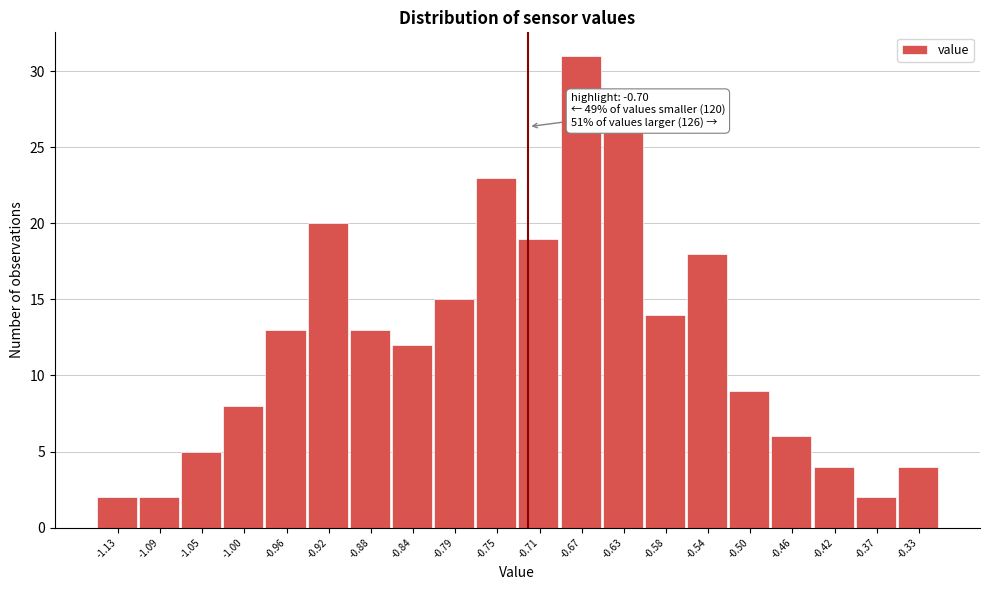

Reading right to left, extract all data points from this chart.

-0.33=4	-0.37=2	-0.42=4	-0.46=6	-0.50=9	-0.54=18	-0.58=14	-0.63=26	-0.67=31	-0.71=19	-0.75=23	-0.79=15	-0.84=12	-0.88=13	-0.92=20	-0.96=13	-1.00=8	-1.05=5	-1.09=2	-1.13=2